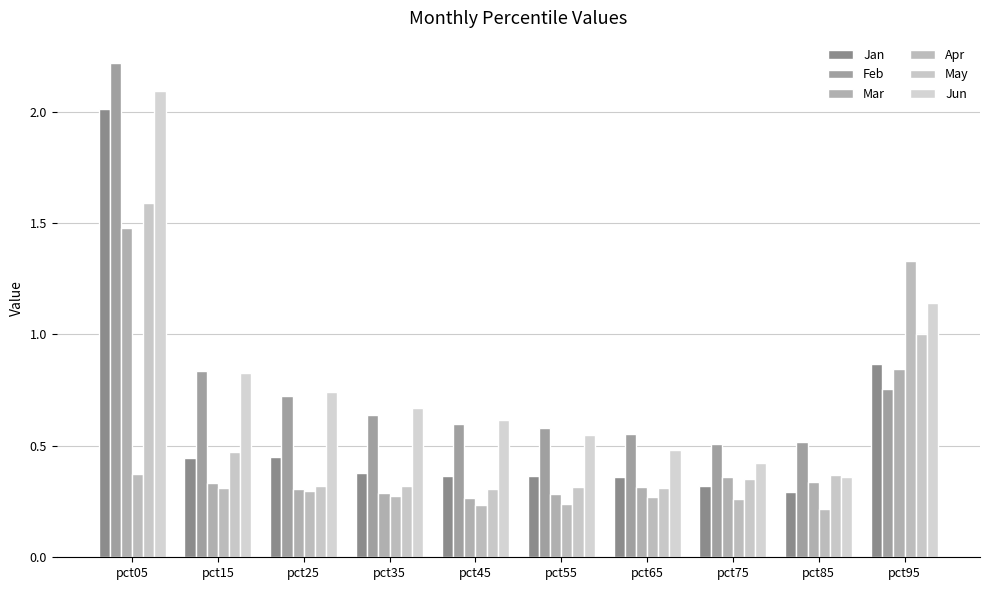

True or false: Mar has a value of 0.3 at pct15.

True